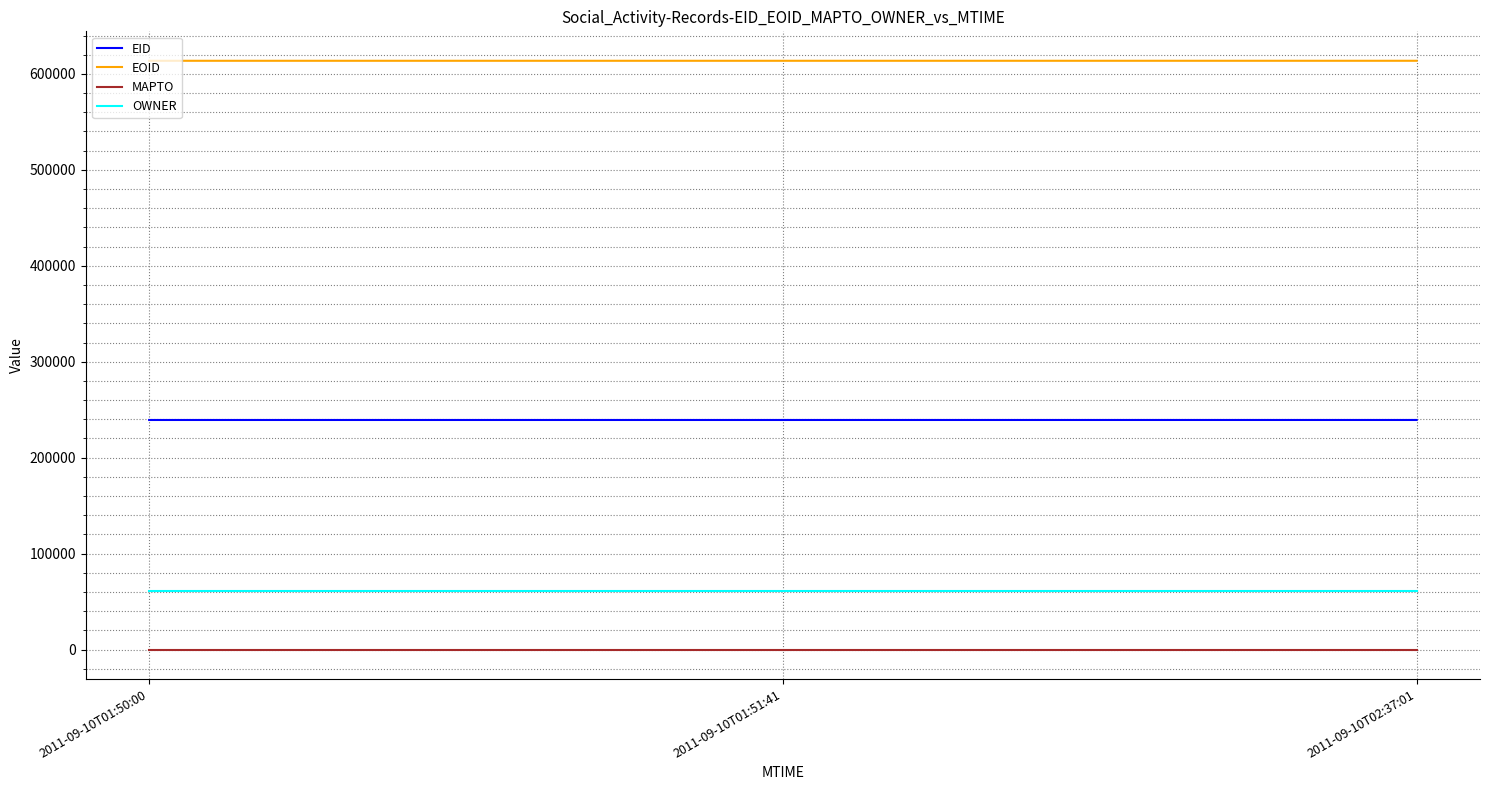

Is the value of MAPTO at 2011-09-10T02:37:01 greater than the value of EID at 2011-09-10T02:37:01?

No